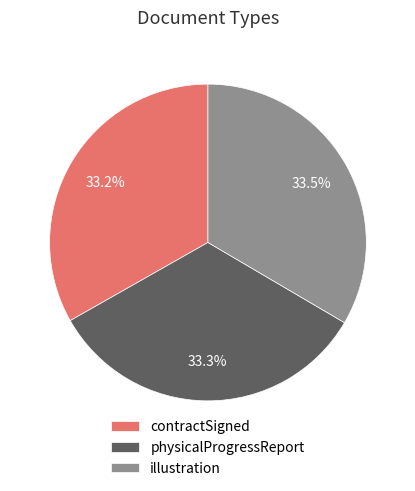

What is the ratio of the value at illustration to the value at contractSigned?

1.0